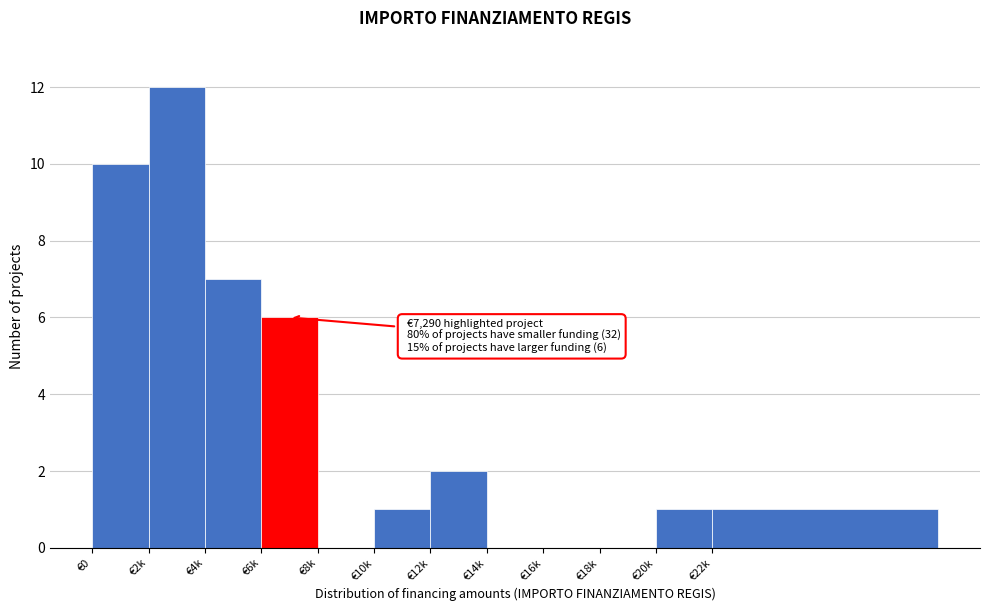

Reading left to right, what are all the values shown in this chart?

€0=10	€2k=12	€4k=7	€6k=6	€8k=0	€10k=1	€12k=2	€14k=0	€16k=0	€18k=0	€20k=1	€22k=1